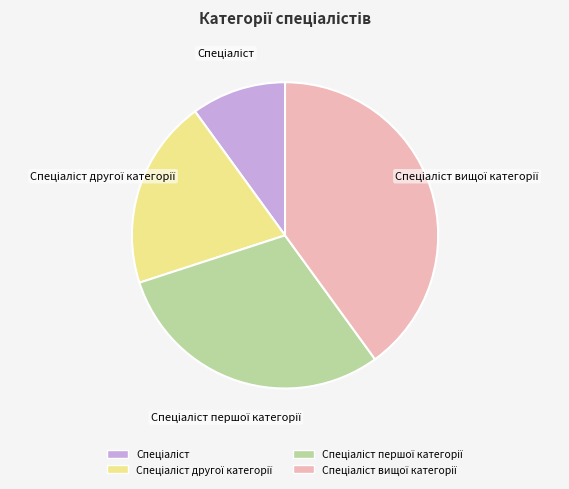

Is there any slice that represents more than half of the pie?

No